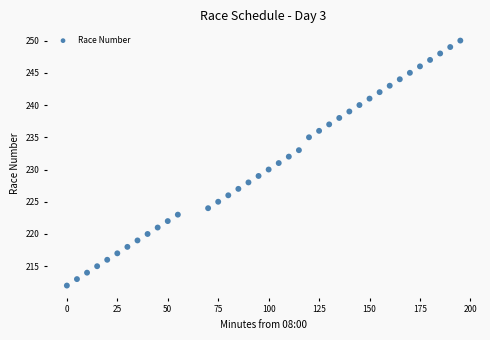

What is the range of Y values (max minus min)?

38